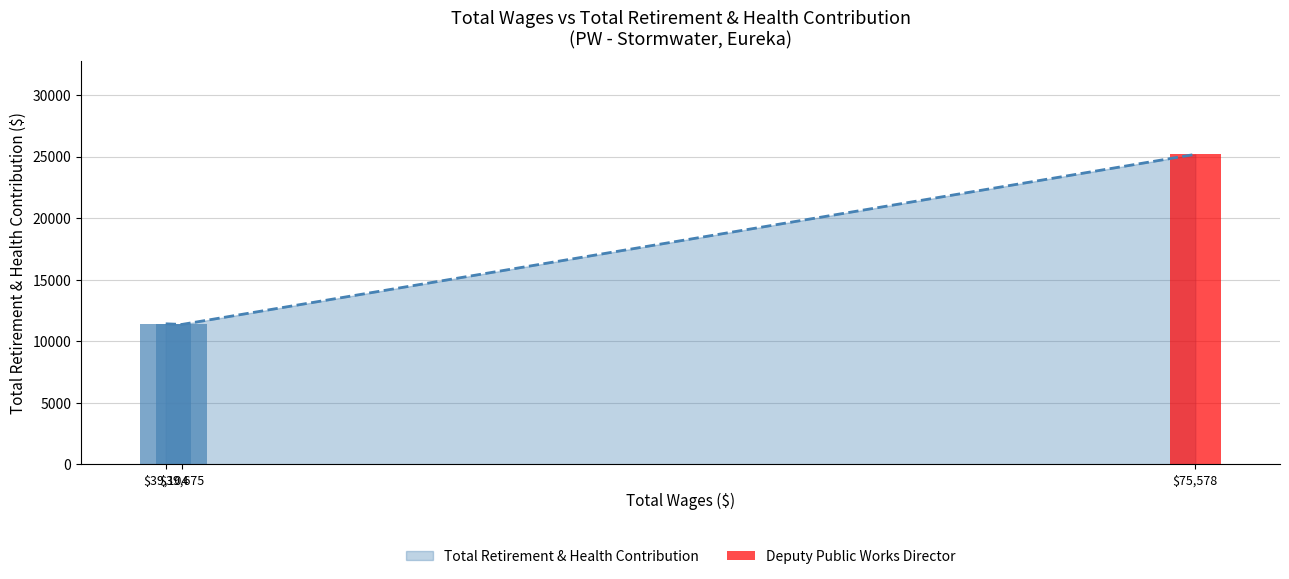

What is the maximum value shown in the chart?

25180